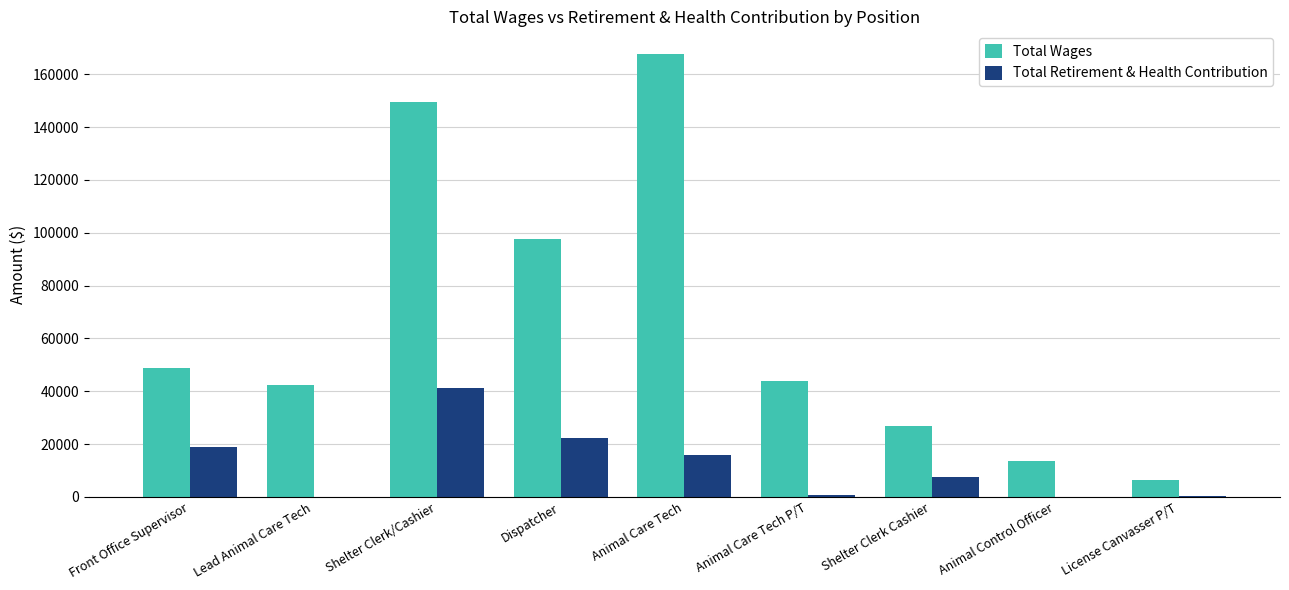

What are all the series names shown in the legend?

Total Wages, Total Retirement & Health Contribution